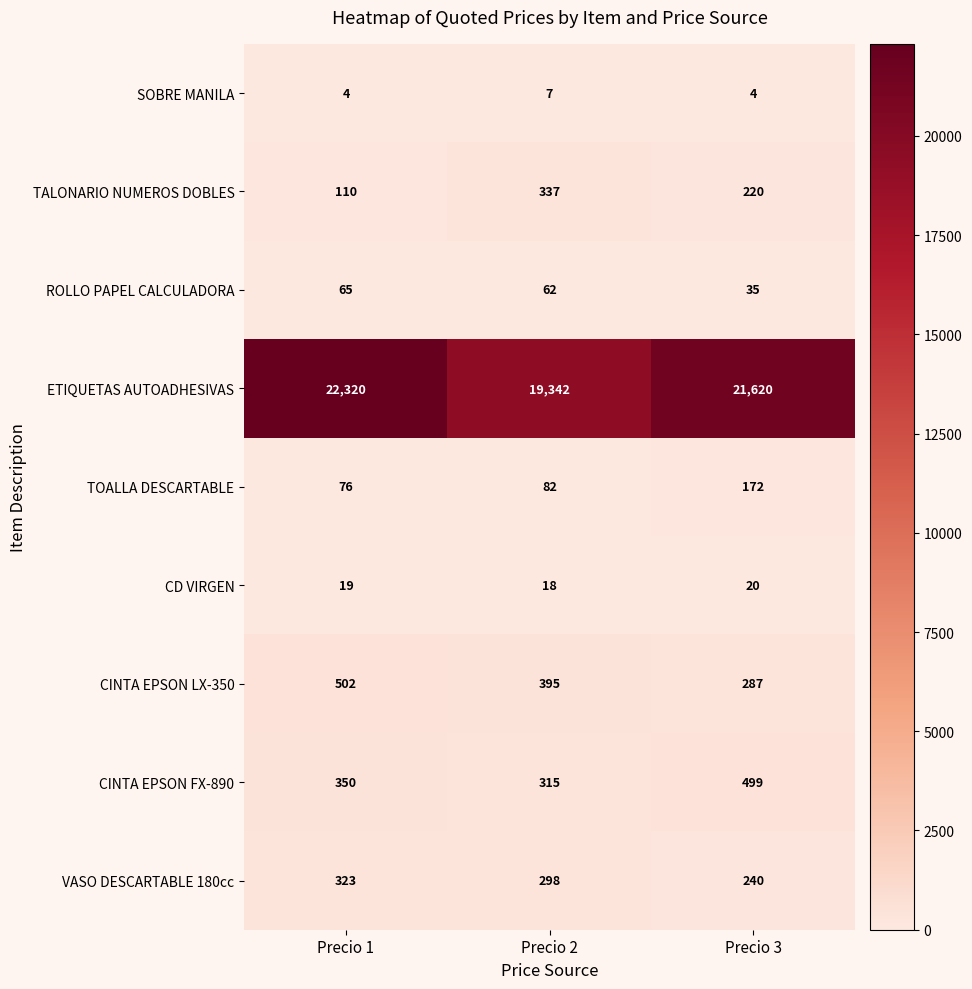

What is the difference between the second highest and minimum values in the CINTA EPSON FX-890 series?

35